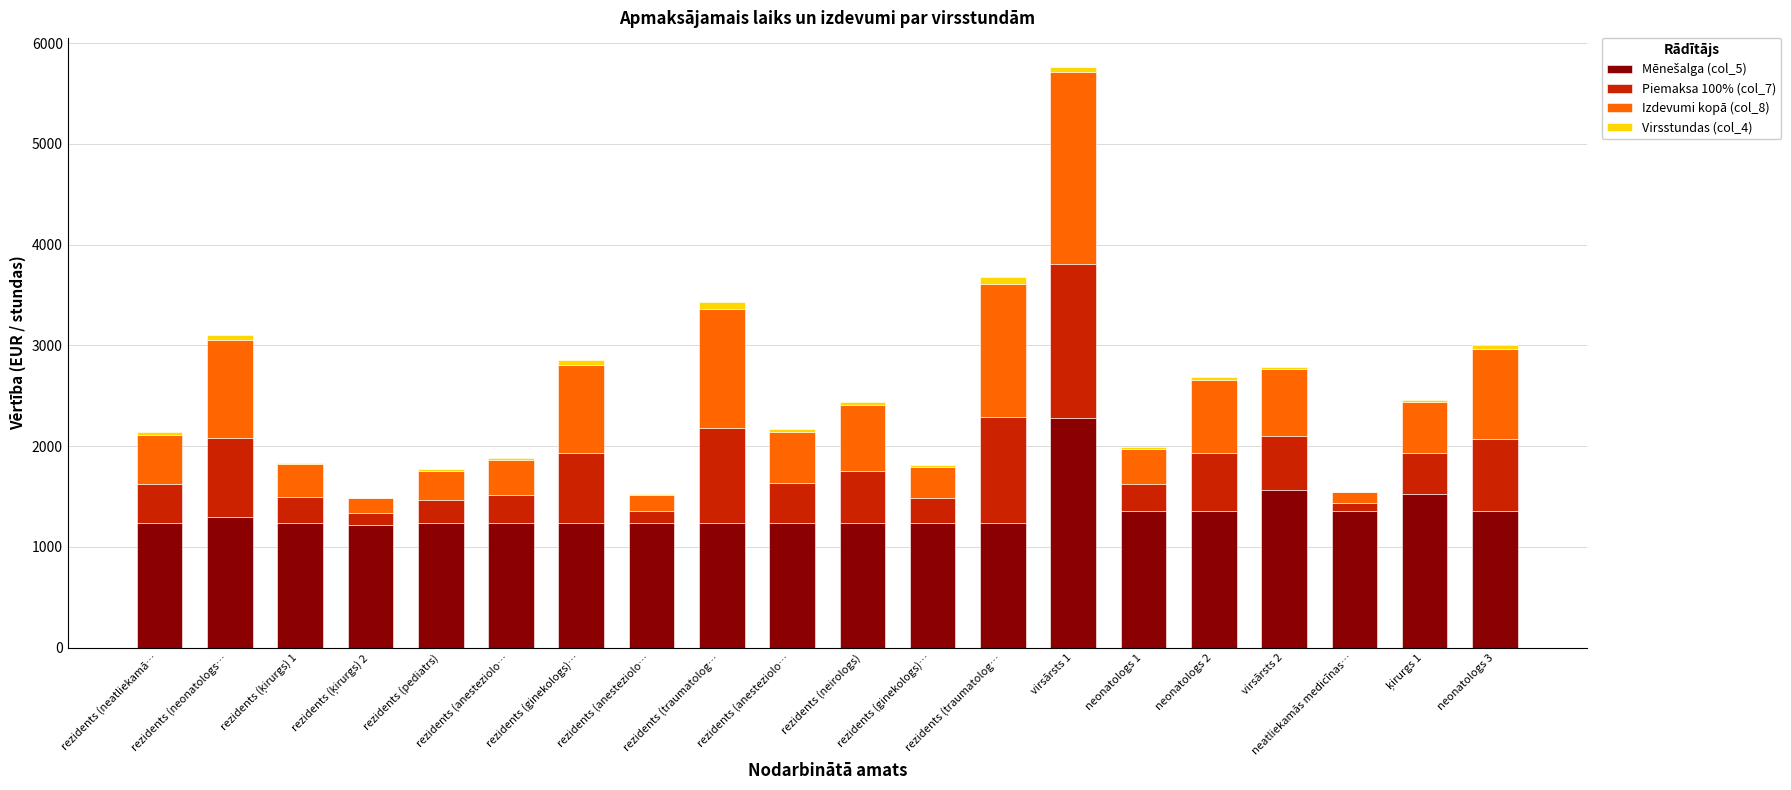

Does the chart contain stacked bars?

Yes